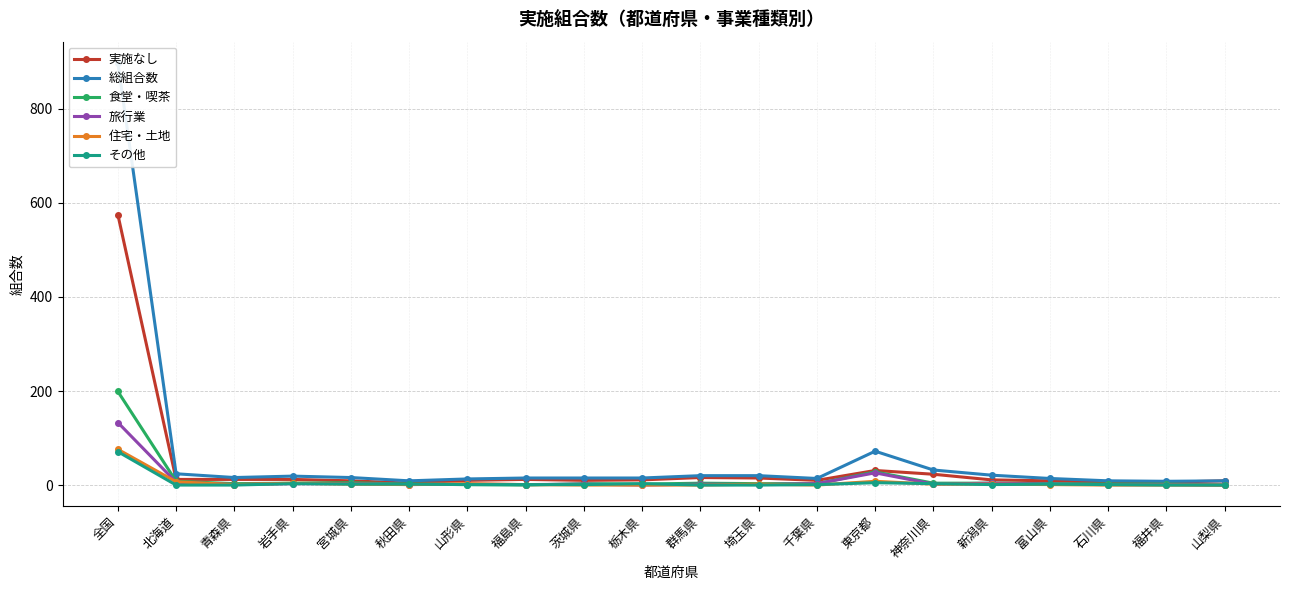

What is the average value of the 住宅・土地 series?

6